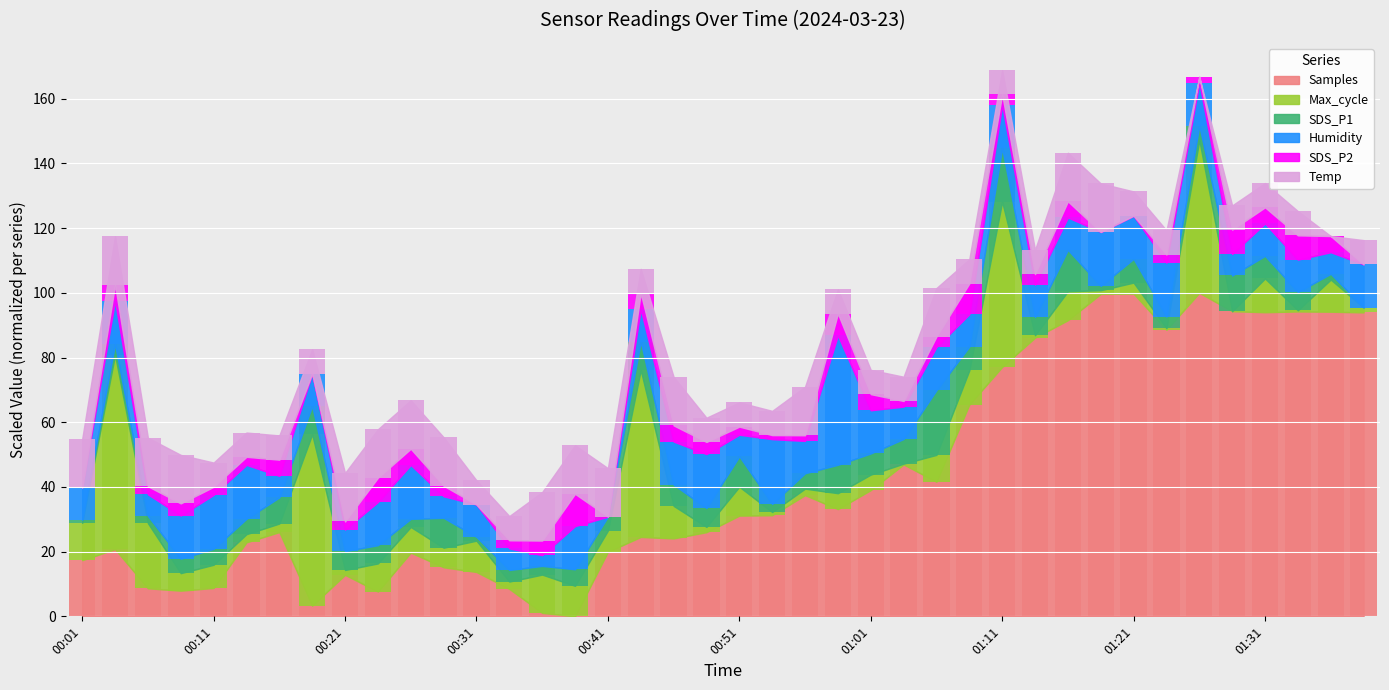

What is the value of the Samples bar at the 17th from the left?

20.0